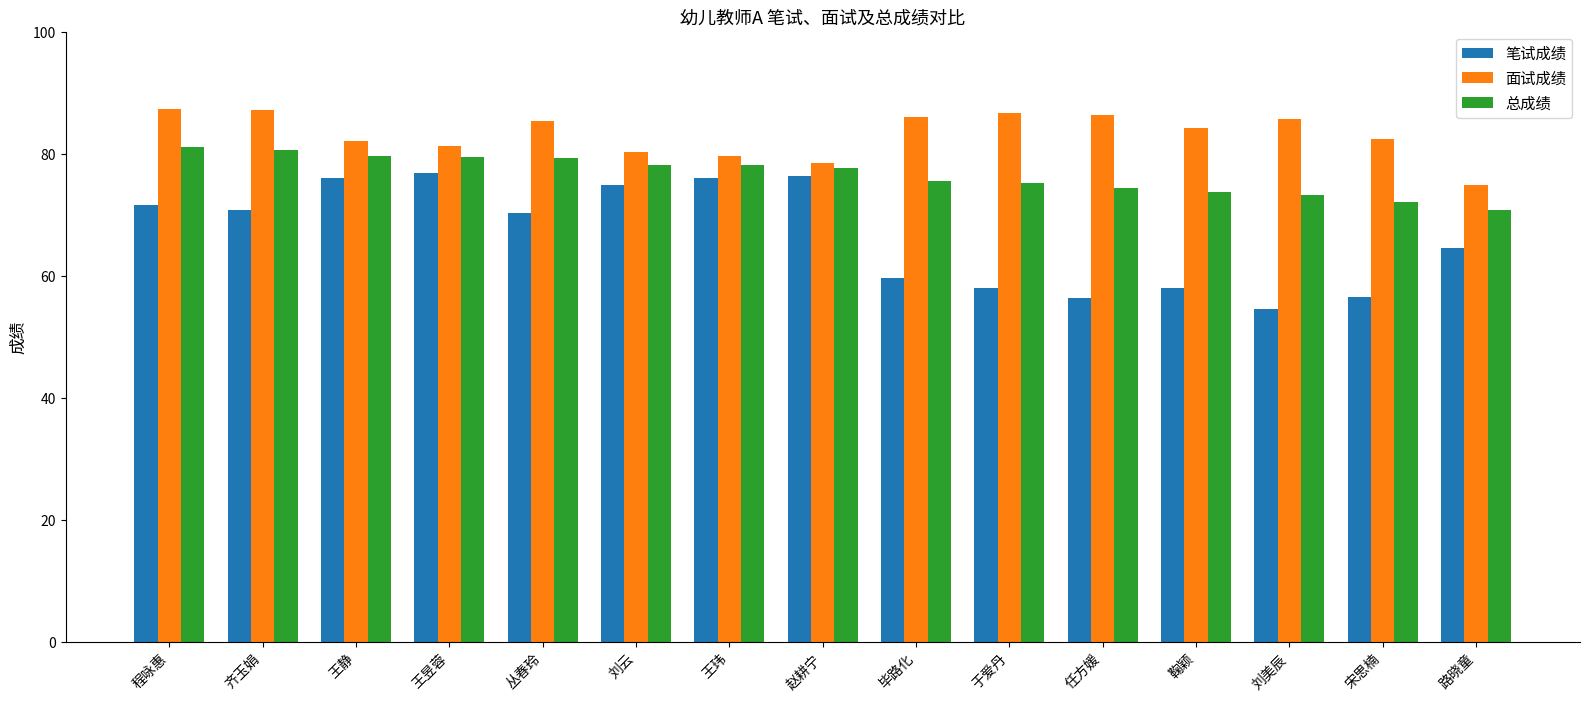

True or false: 笔试成绩 has a value of 53.2 at 王玮.

False